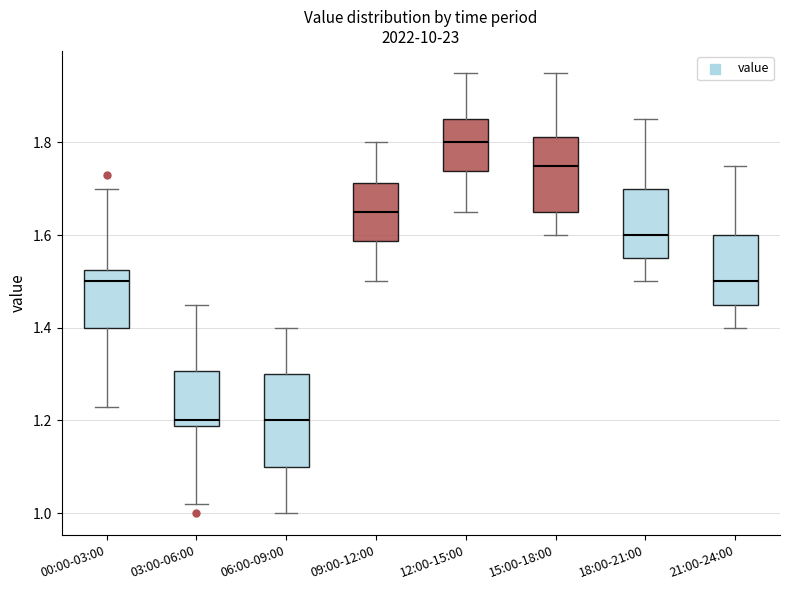

Reading left to right, transcribe this box plot: for each box, give where its median line is, the range the box spans, and where its two whiskers end, as read against the y-axis. The values are not printed on the chart, so give them approximately, as read against the axis.

00:00-03:00: median 1.50, box 1.40 to 1.52, whiskers 1.24 to 1.70
03:00-06:00: median 1.20, box 1.18 to 1.30, whiskers 1.02 to 1.46
06:00-09:00: median 1.20, box 1.10 to 1.30, whiskers 1.00 to 1.40
09:00-12:00: median 1.66, box 1.58 to 1.72, whiskers 1.50 to 1.80
12:00-15:00: median 1.80, box 1.74 to 1.86, whiskers 1.66 to 1.96
15:00-18:00: median 1.76, box 1.66 to 1.82, whiskers 1.60 to 1.96
18:00-21:00: median 1.60, box 1.56 to 1.70, whiskers 1.50 to 1.86
21:00-24:00: median 1.50, box 1.46 to 1.60, whiskers 1.40 to 1.76